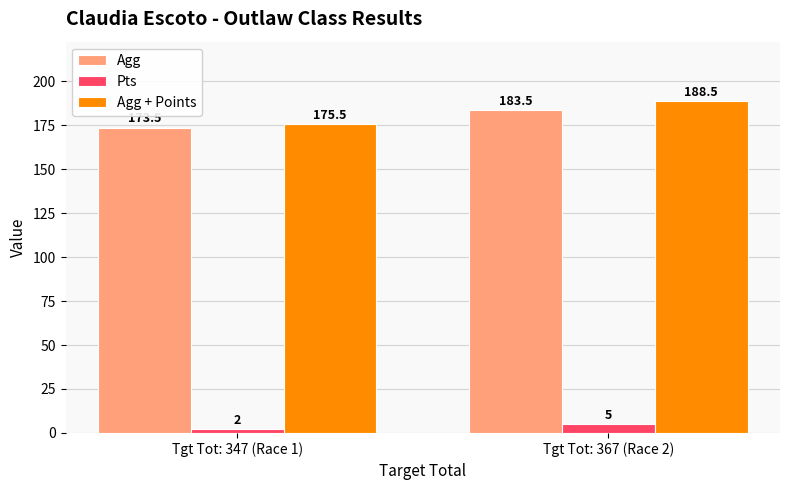

At which label does Agg first exceed 183?

Tgt Tot: 367 (Race 2)